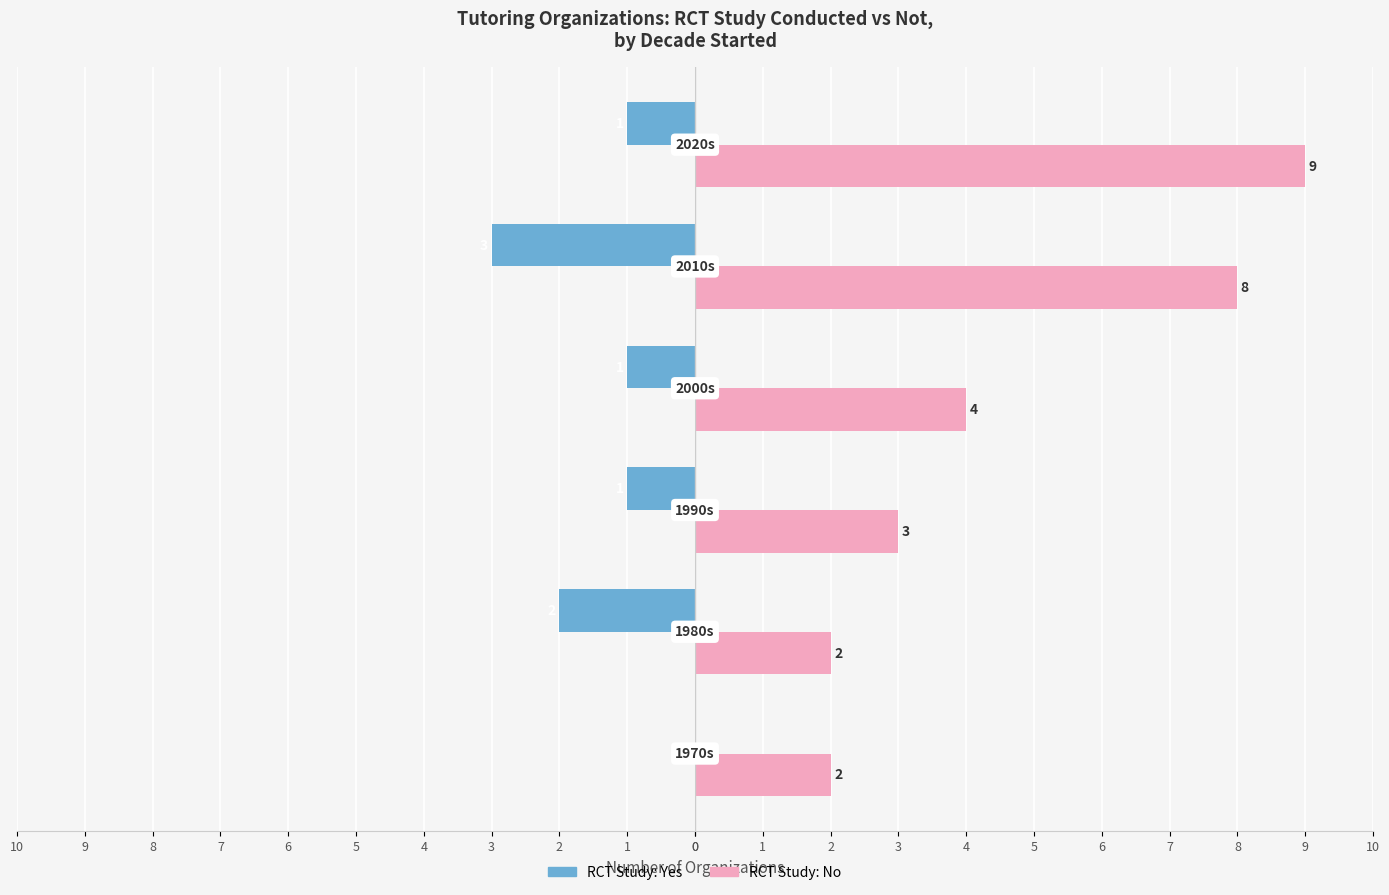

What are all the series names shown in the legend?

RCT Study: Yes, RCT Study: No